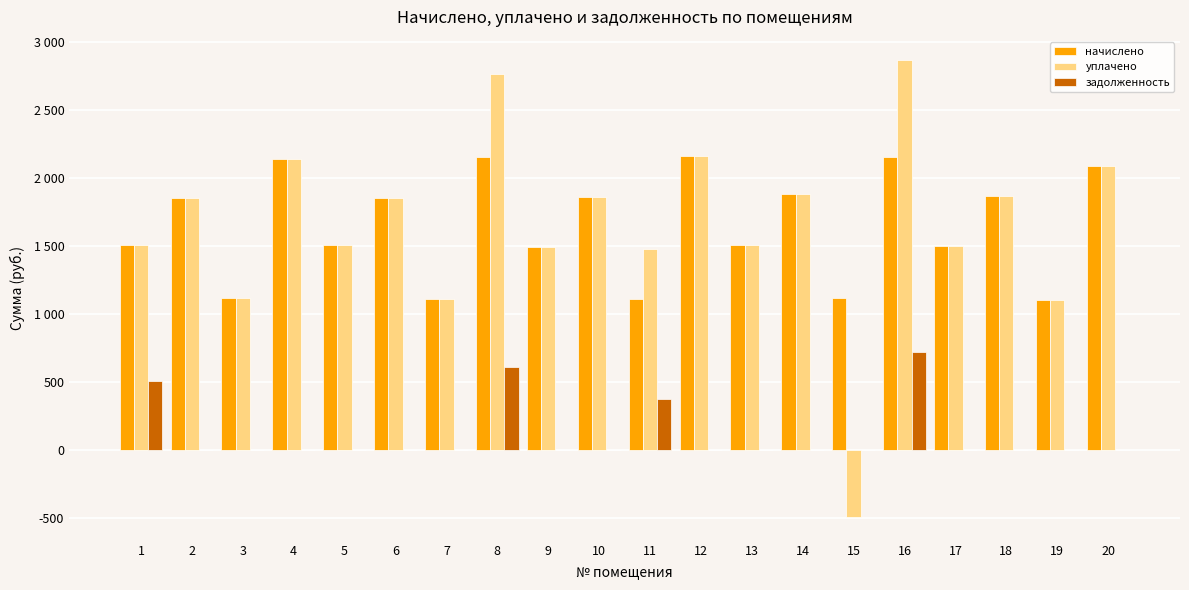

What are all the series names shown in the legend?

начислено, уплачено, задолженность